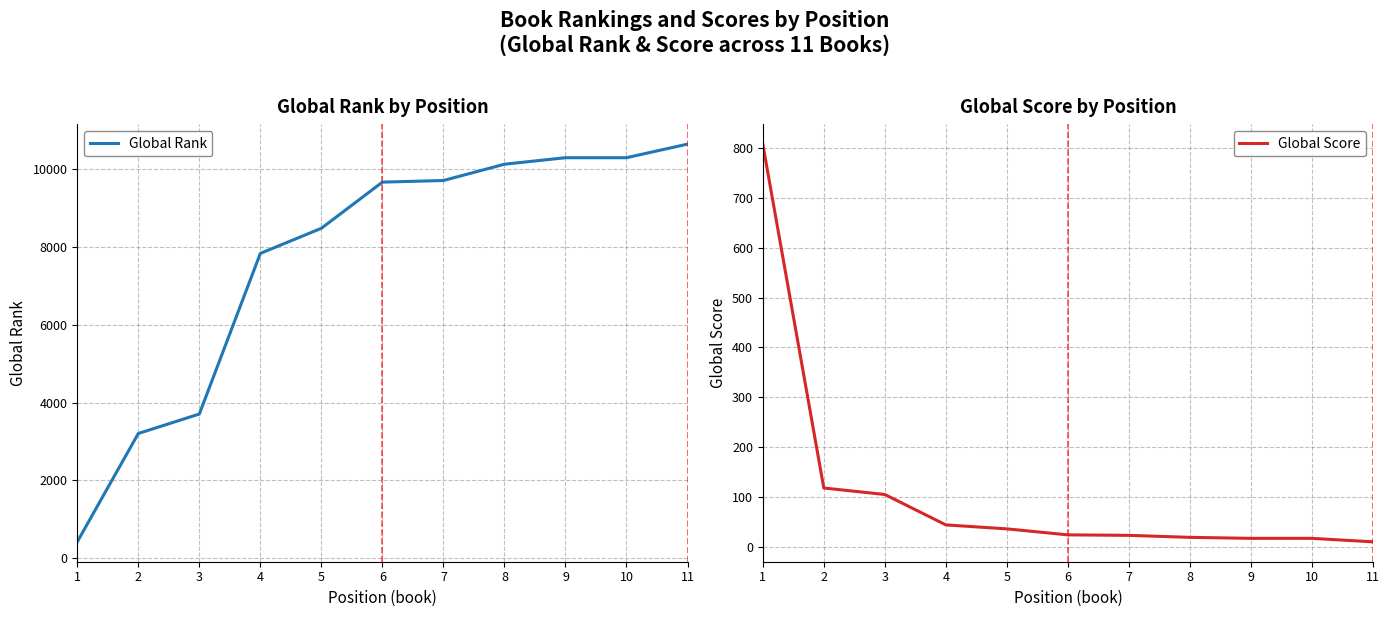

The value of Global Score at 1 is 1275. True or false?

False